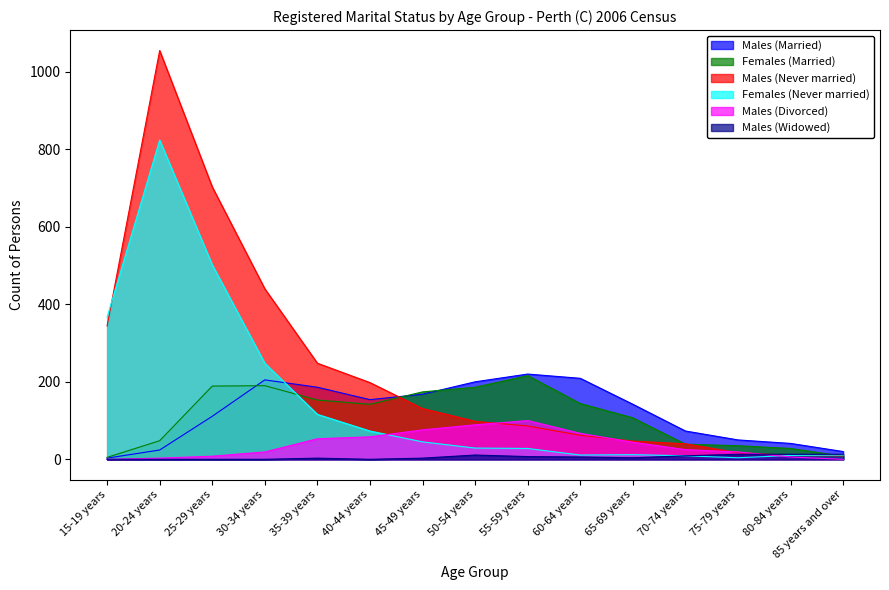

What is the difference between the Females (Never married) values at 55-59 years and 15-19 years?

339